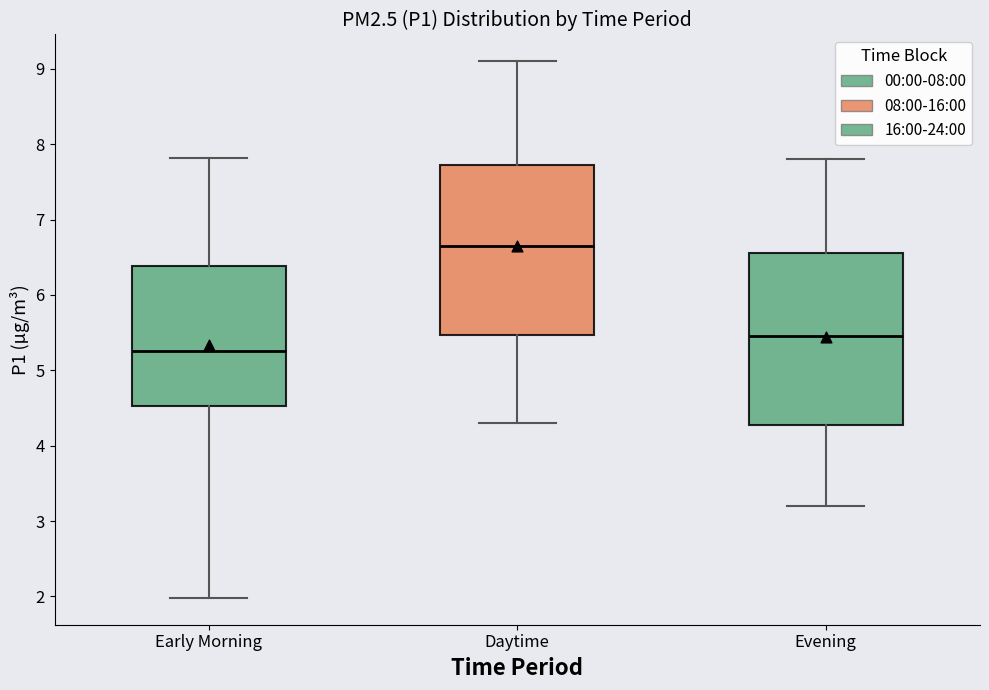

Where does the lower whisker of the box for Early Morning end on the y-axis? The values are not printed on the chart, so give them approximately, as read against the axis.

2.0